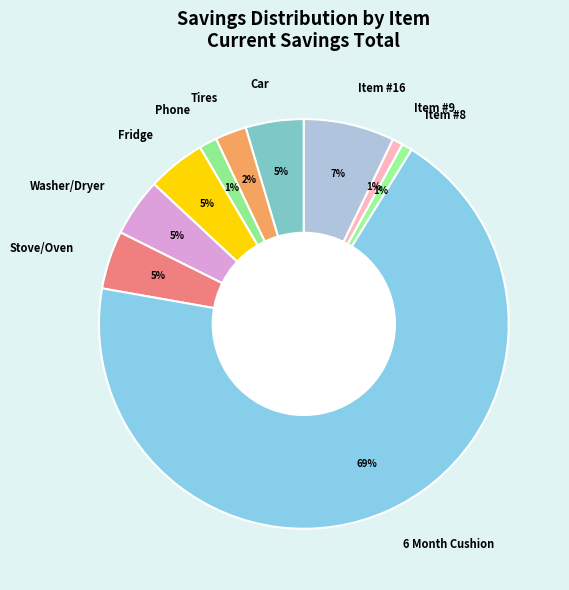

True or false: Car accounts for 5% of the total.

True